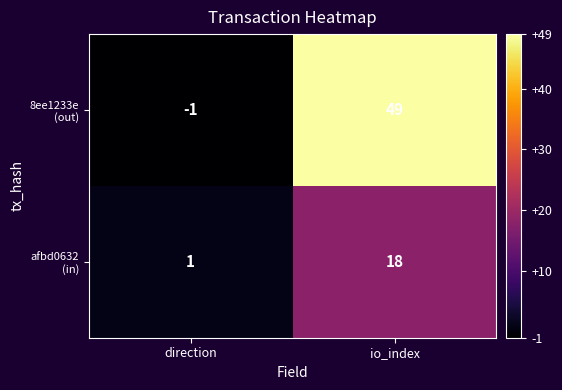

What is the spread (max minus min) of values at io_index?

31